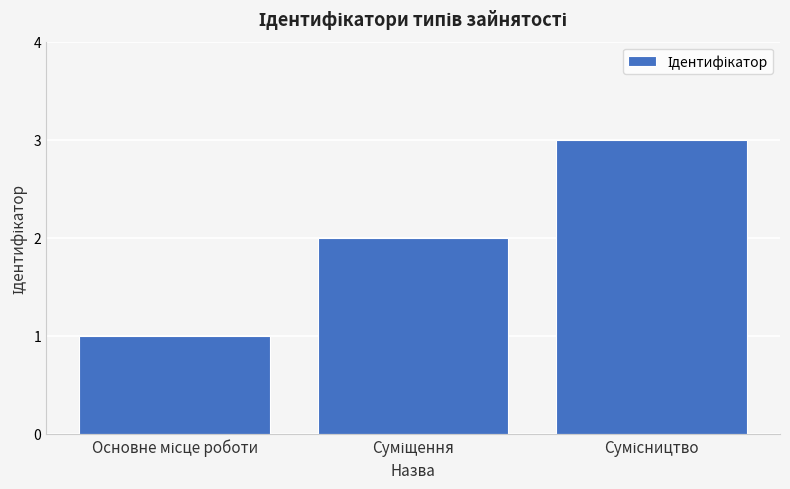

What is the greatest value displayed?

3